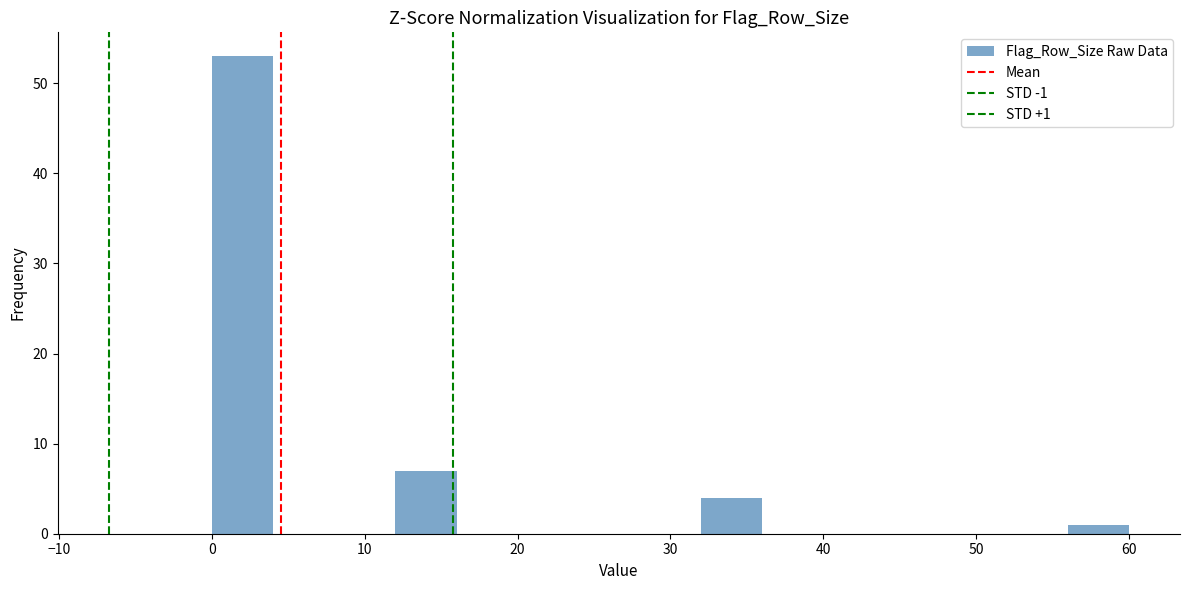

Over which range of the x-axis is the bar tallest?

0 to 4